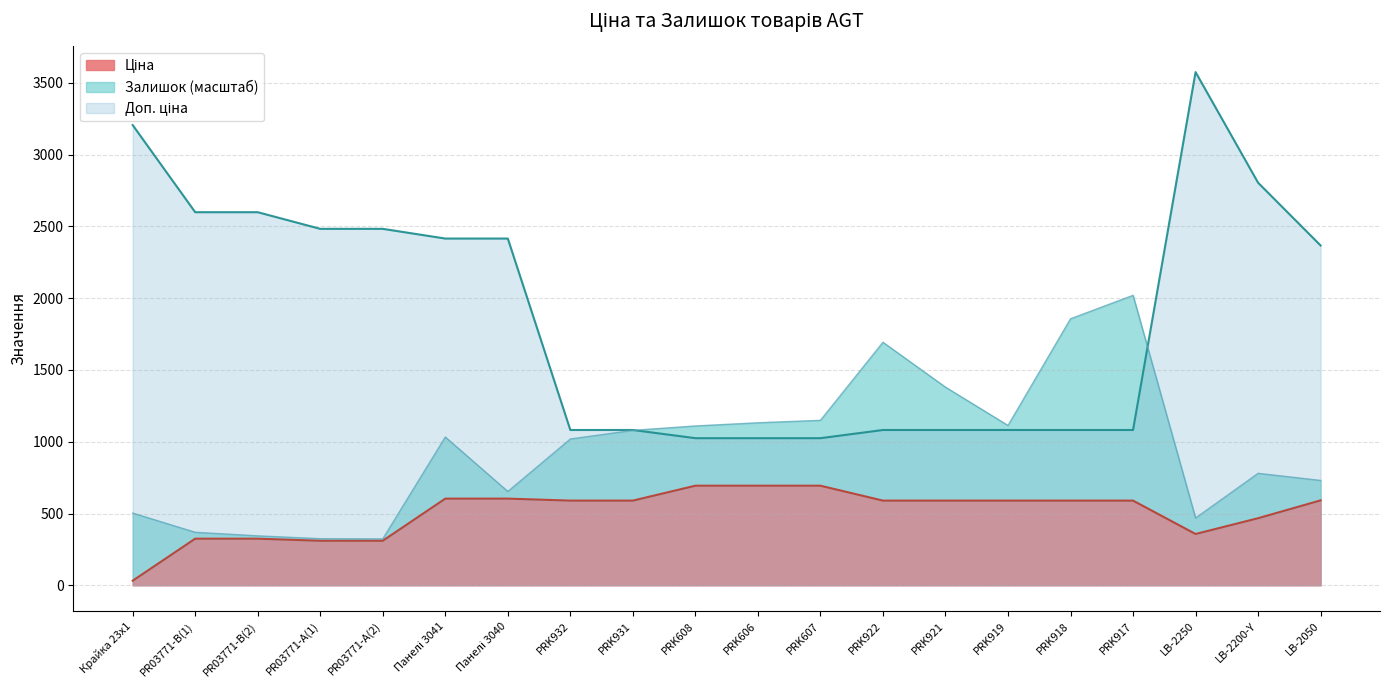

What is the sum of the Доп. ціна values at PR03771-B(1) and PR03771-B(2)?

5196.6